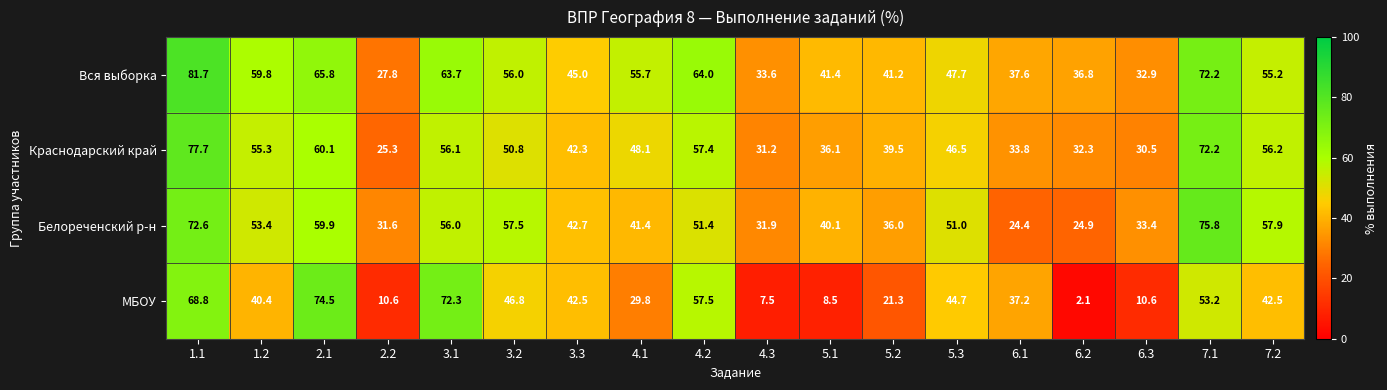

Count the number of data series in this chart.

4